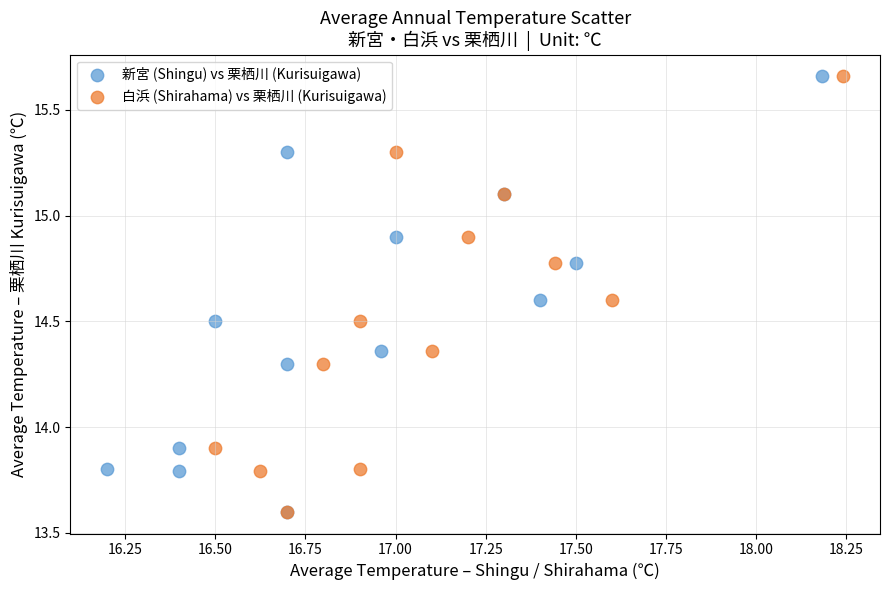

What are all the series names shown in the legend?

新宮 (Shingu) vs 栗栖川 (Kurisuigawa), 白浜 (Shirahama) vs 栗栖川 (Kurisuigawa)